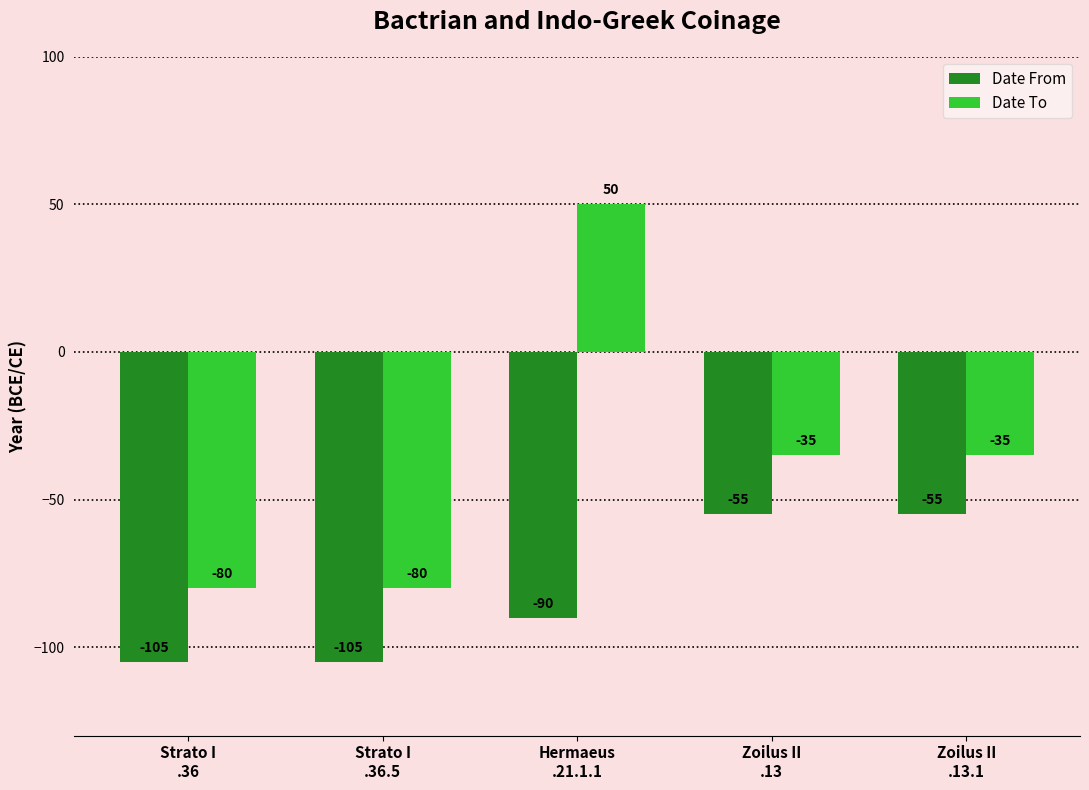

At which category is the sum across all series the highest?

Hermaeus
.21.1.1